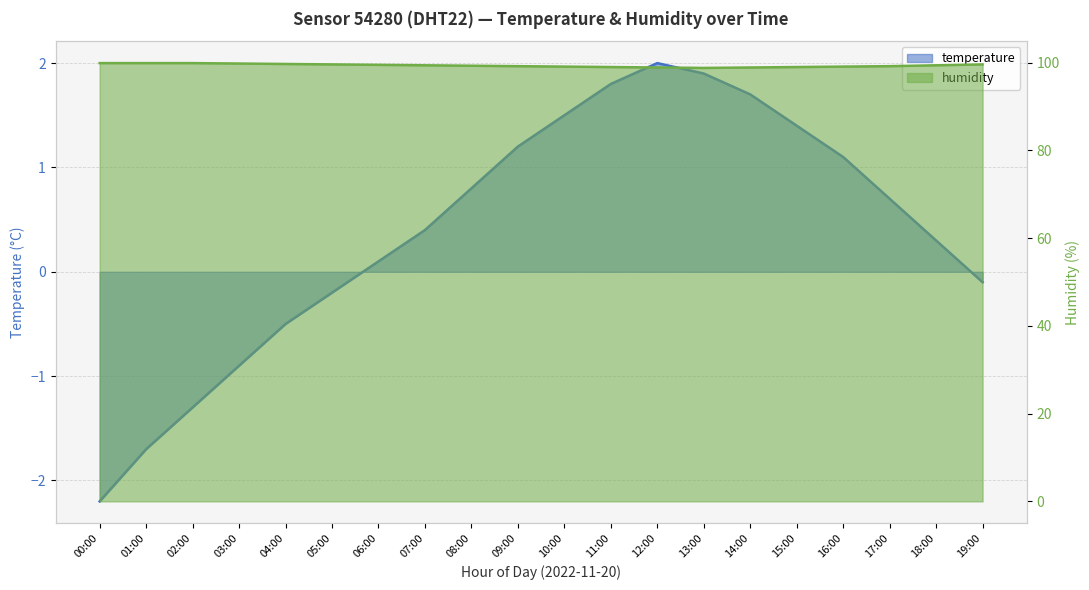

What is the value of the humidity point at the 7th from the left?

99.5